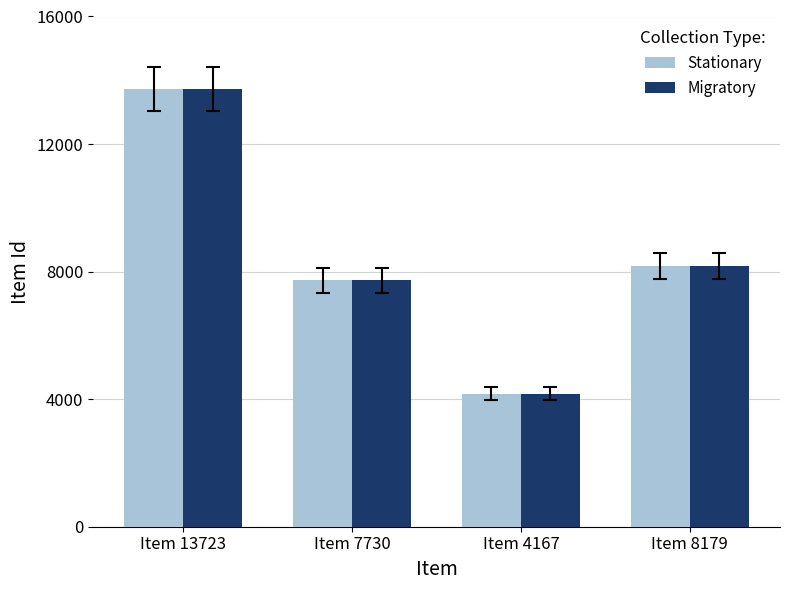

What is the label of the 3rd bar from the left?

Item 4167